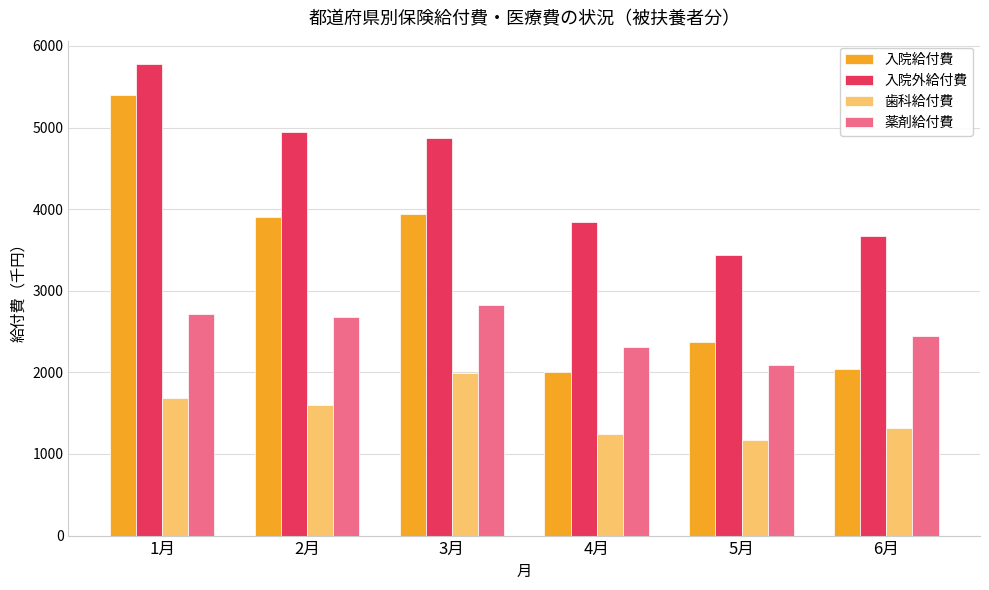

Is it true that 入院外給付費 equals 4949.9 at 2月?

True